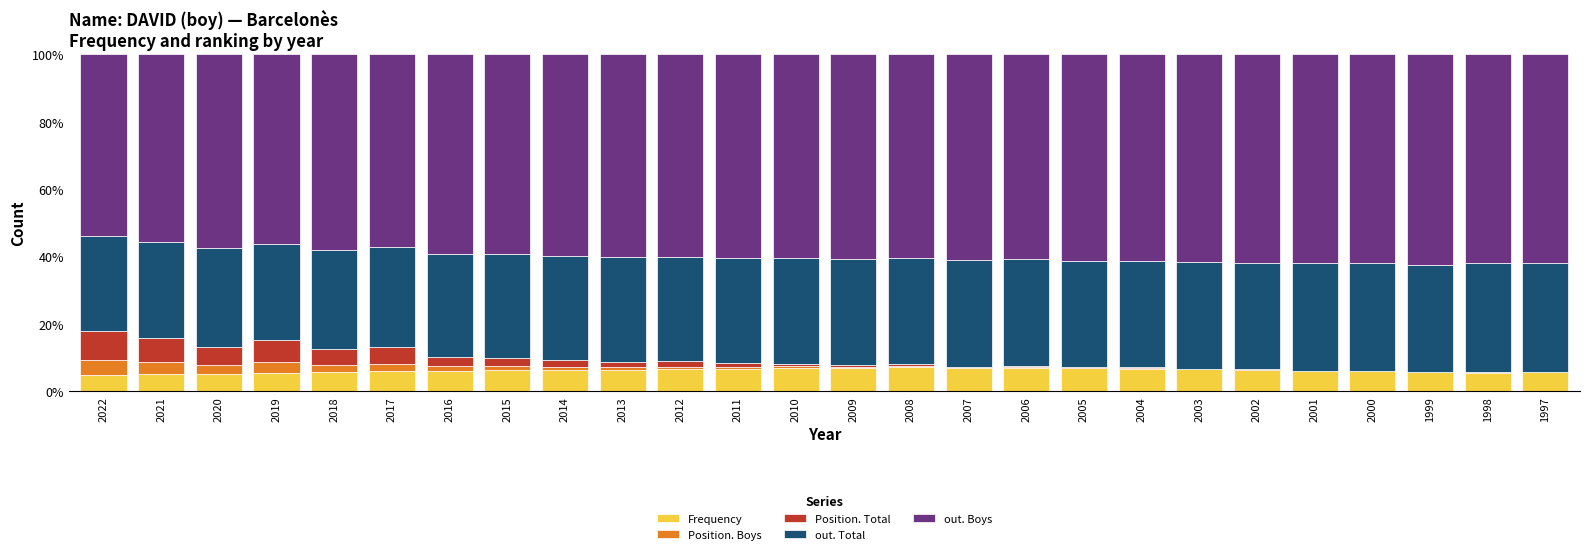

The value of Frequency at 2022 is 4.8. True or false?

True